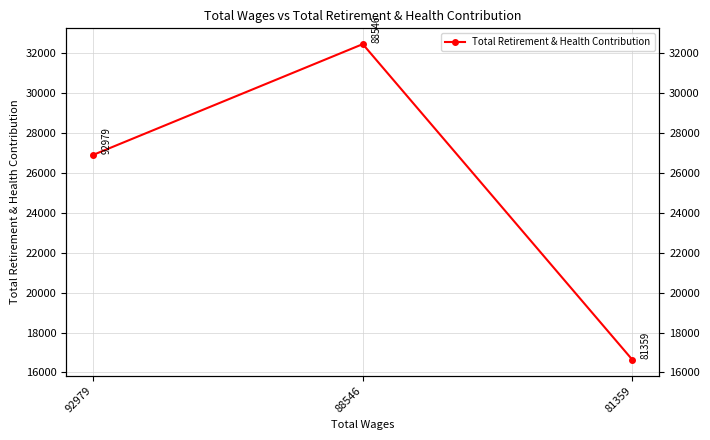

True or false: the data shows 32449 at 88546.

True